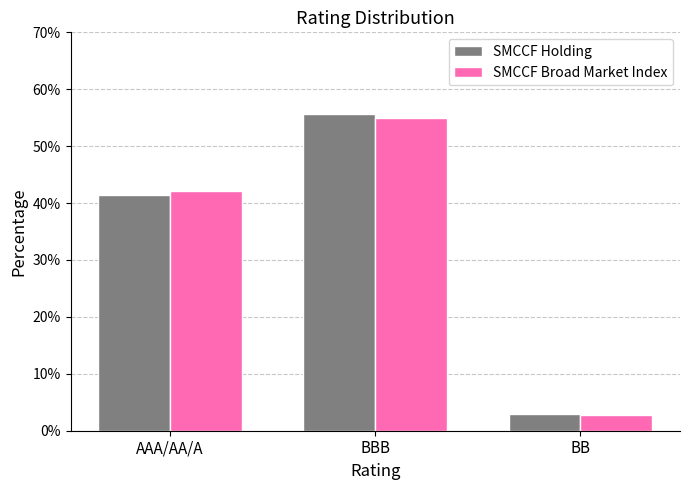

Which label corresponds to the largest value in the chart?

BBB